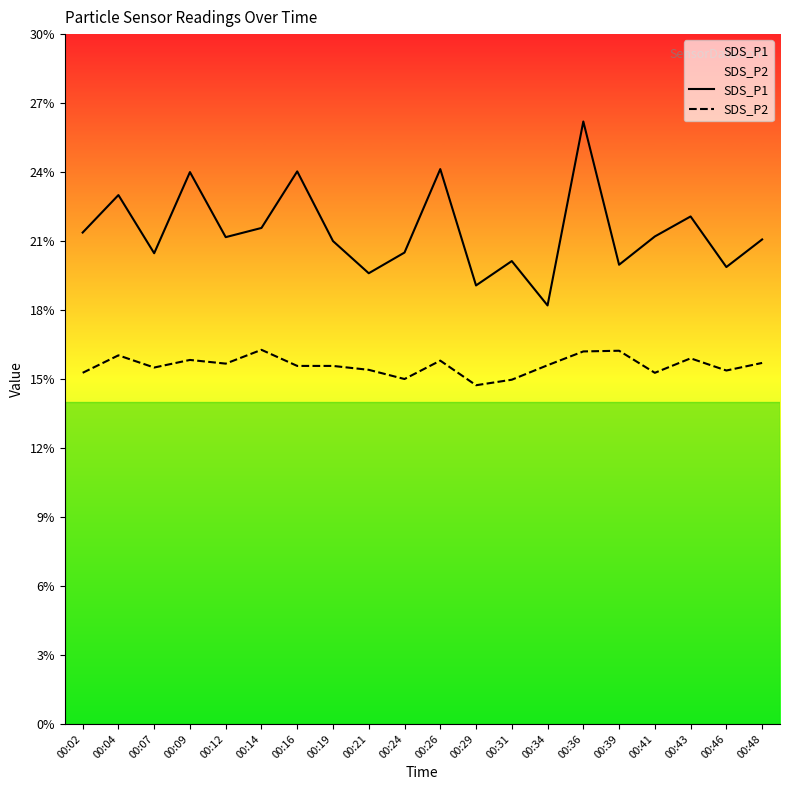

At which category does SDS_P2 reach its first local valley?

00:07